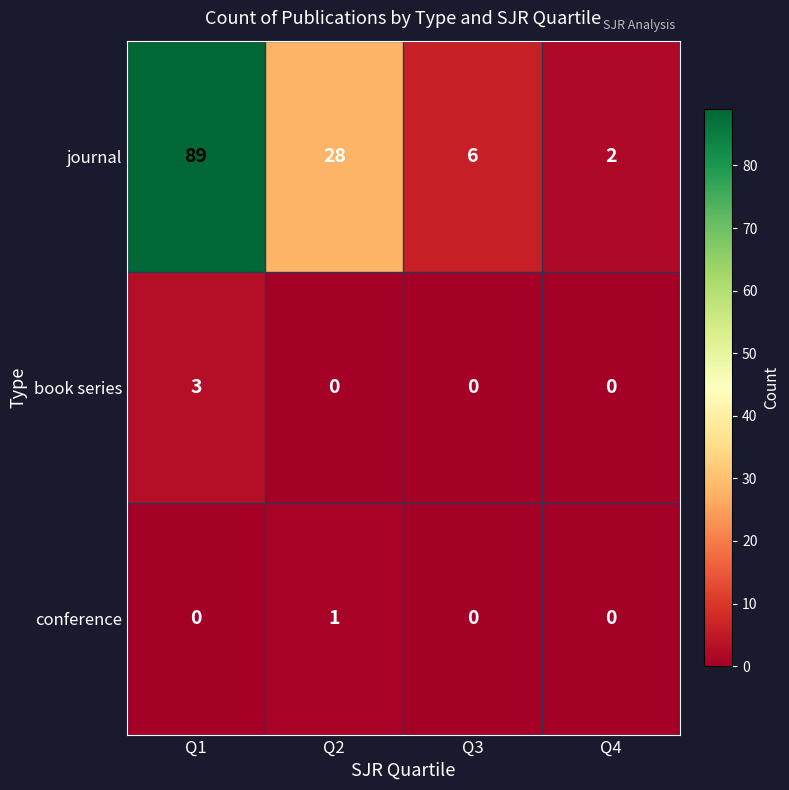

The journal series shows 28 at Q2. True or false?

True